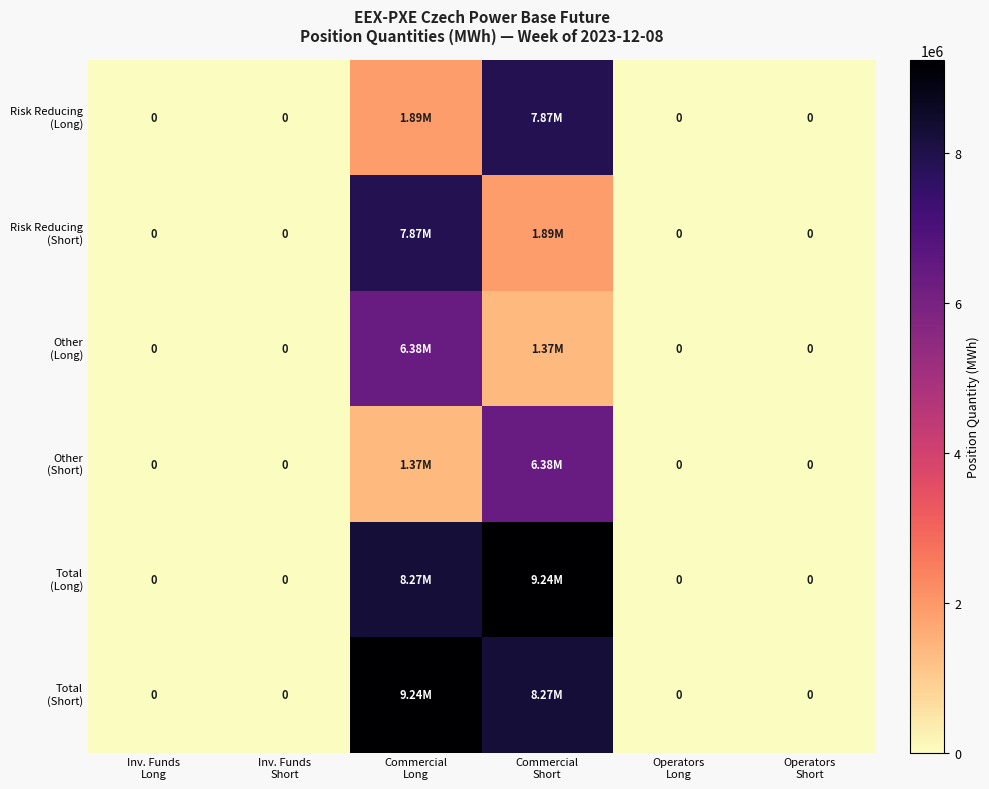

The value of Risk Reducing (Short) at Inv. Funds Long is 0. True or false?

True